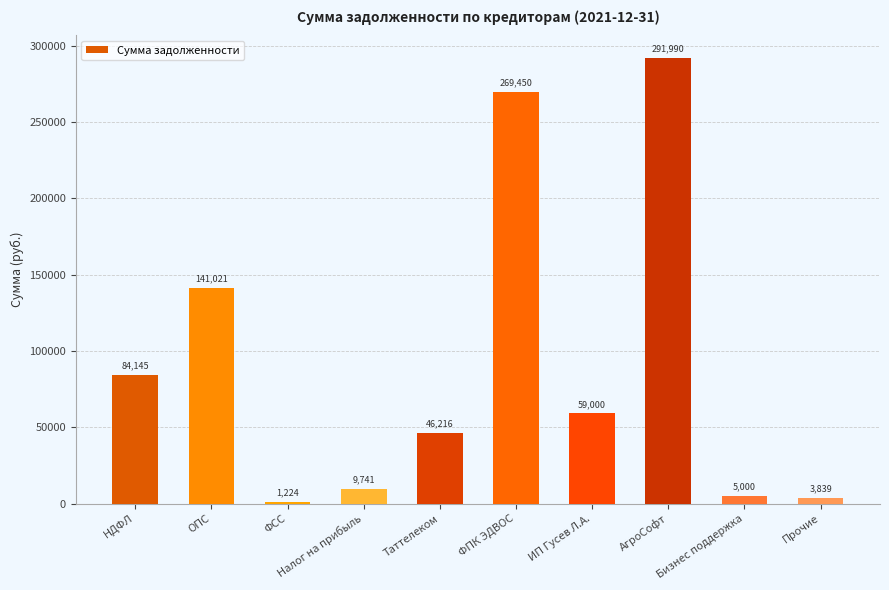

What is the average value?

91162.8